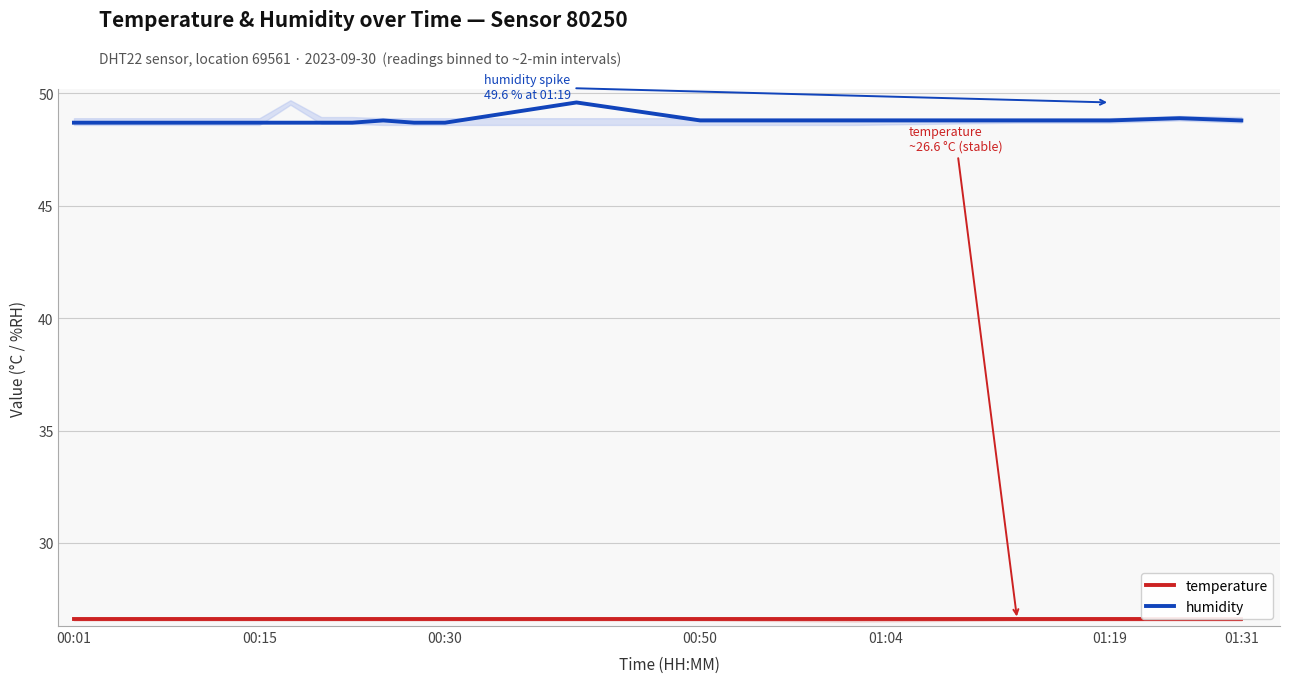

What is the highest value of the humidity series?

49.6